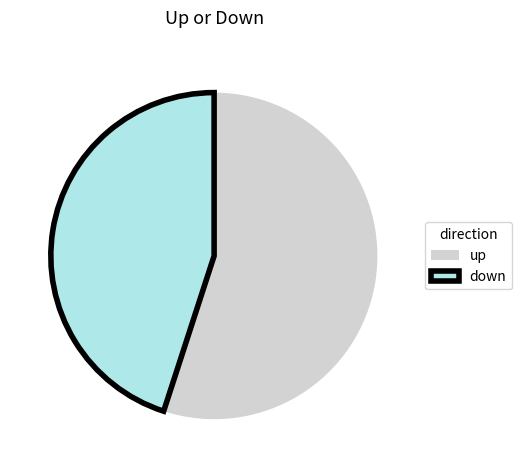

Count the number of slices in the pie.

2